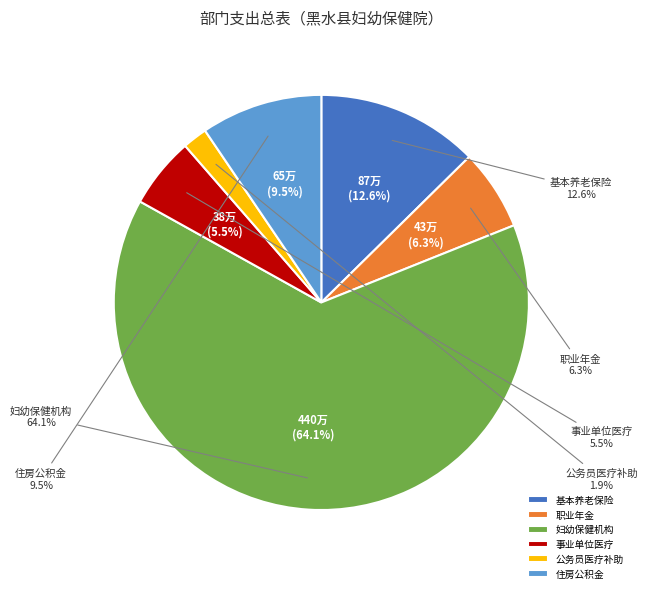

Is the sum of 机关事业单位基本养老保险缴费支出 and 妇幼保健机构 greater than half?

Yes